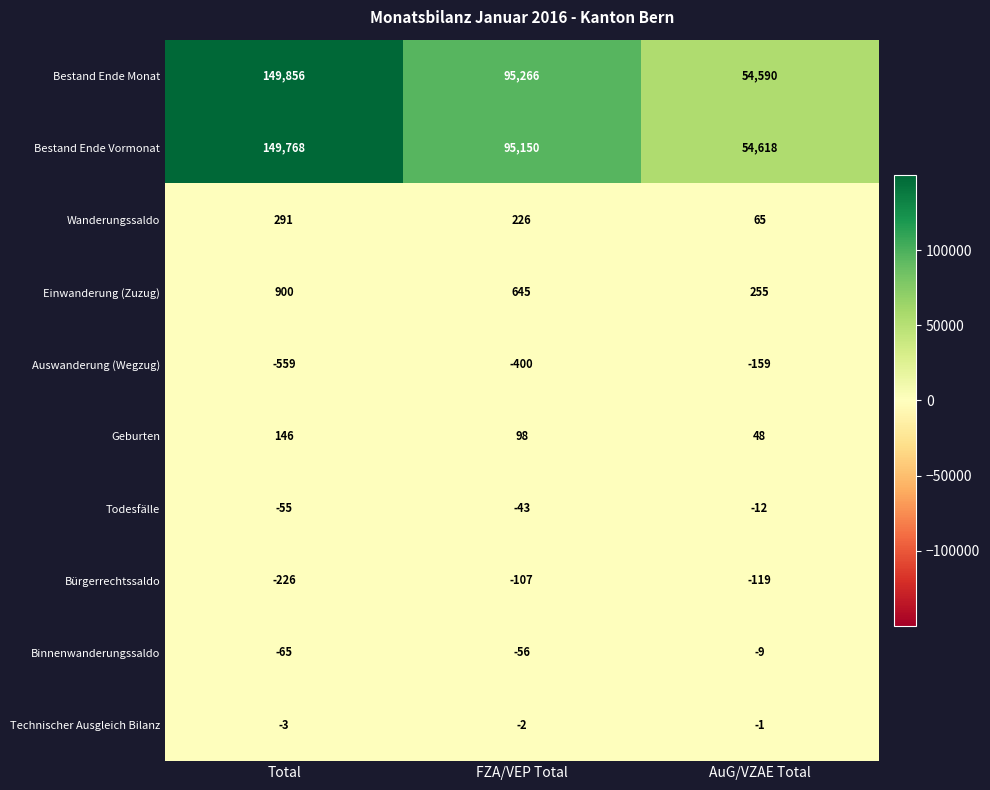

What is the difference between the maximum and minimum values in the Bürgerrechtssaldo series?

119